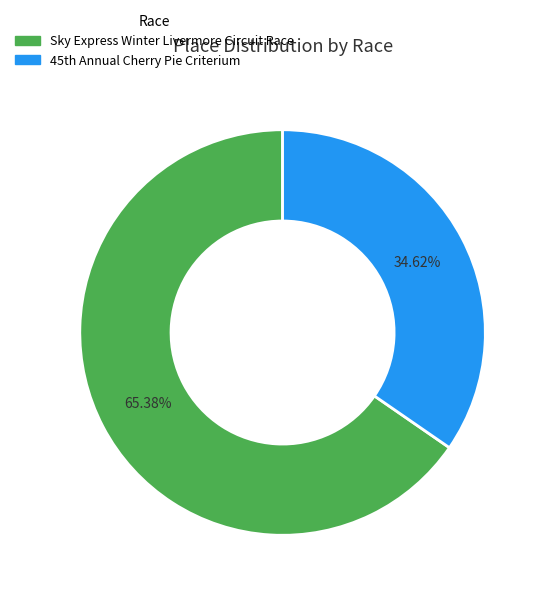

What percentage is NOT represented by Sky Express Winter Livermore Circuit Race?

34.6%